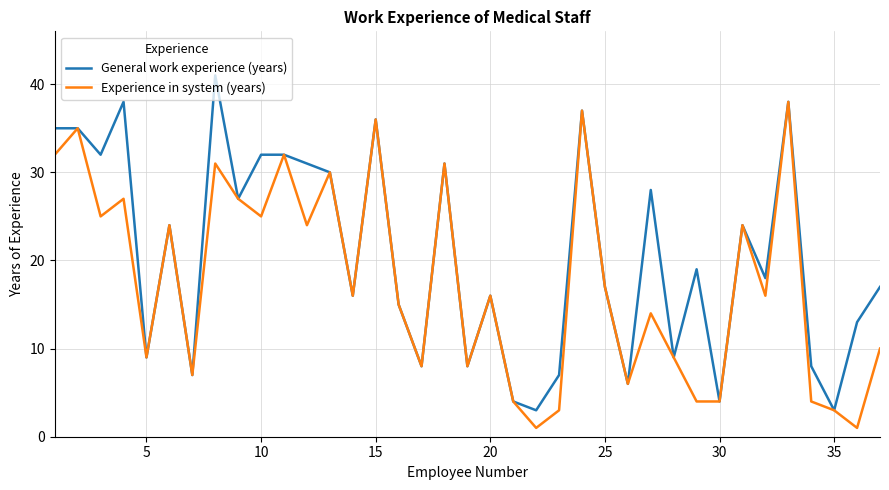

What is the highest value of the Experience in system (years) series?

38